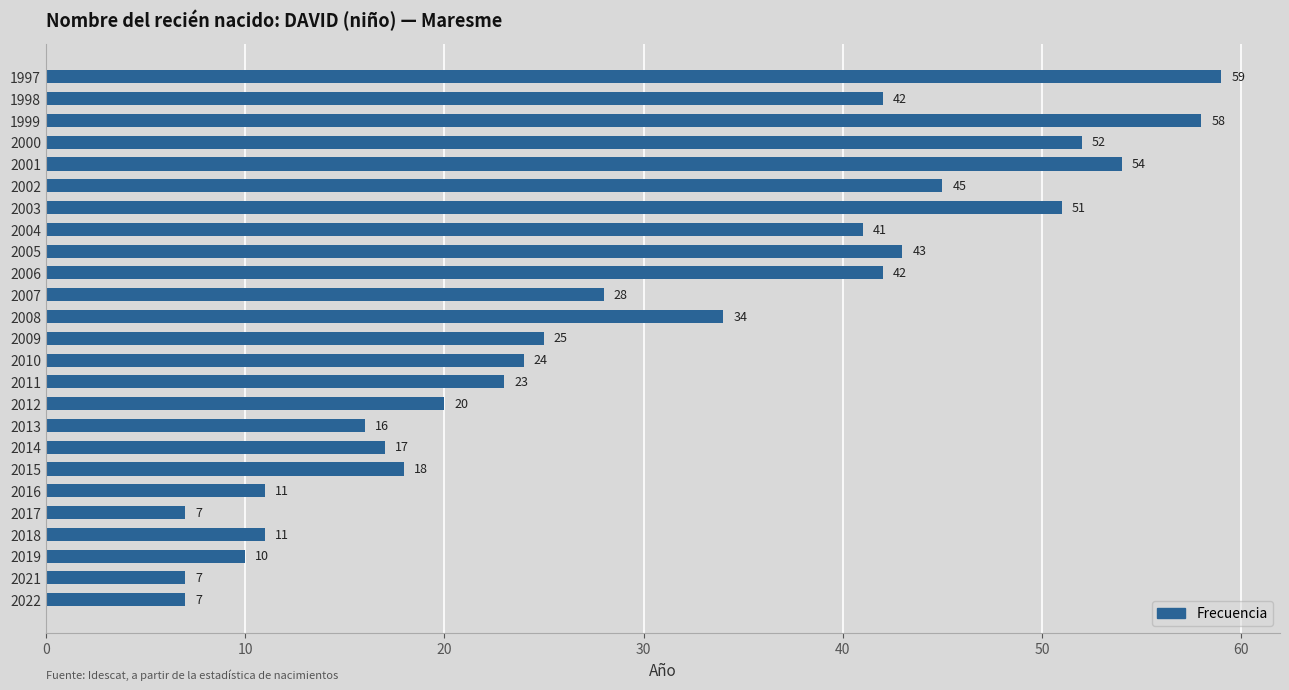

Count the number of data series in this chart.

1